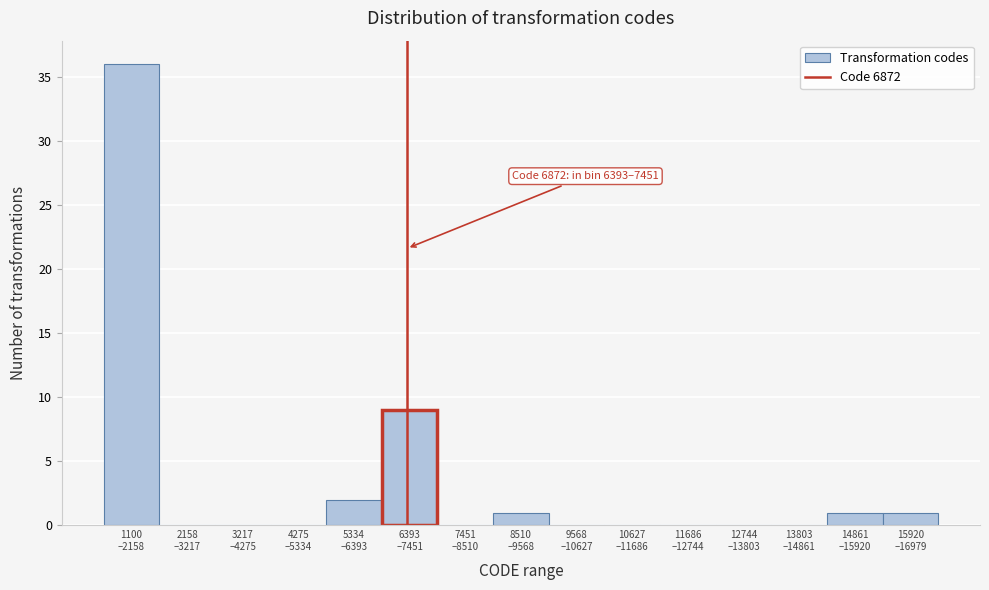

What is the sum of all values?

50